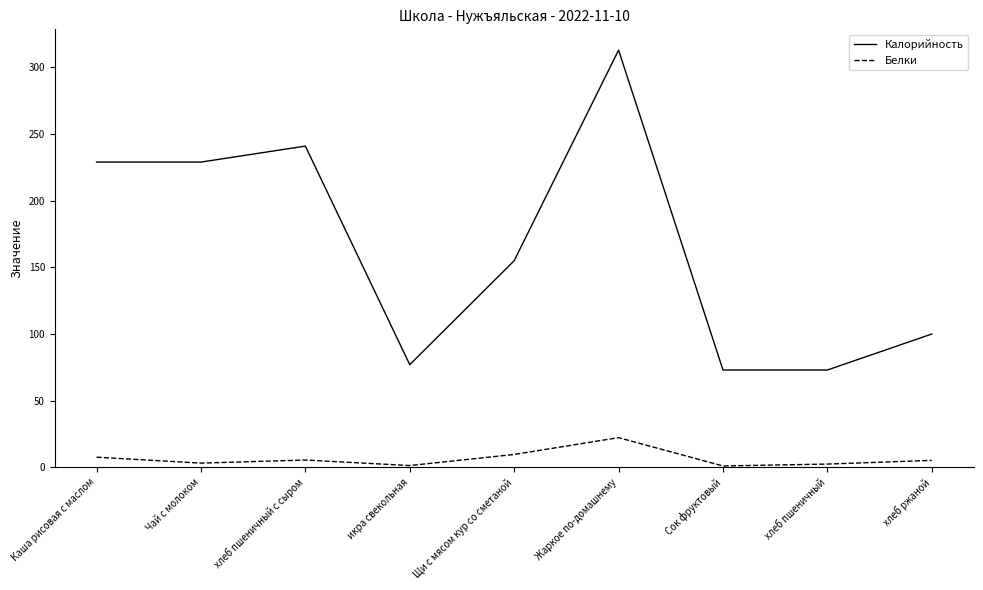

At хлеб ржаной, list the series in order from largest to smallest.

Калорийность, Белки